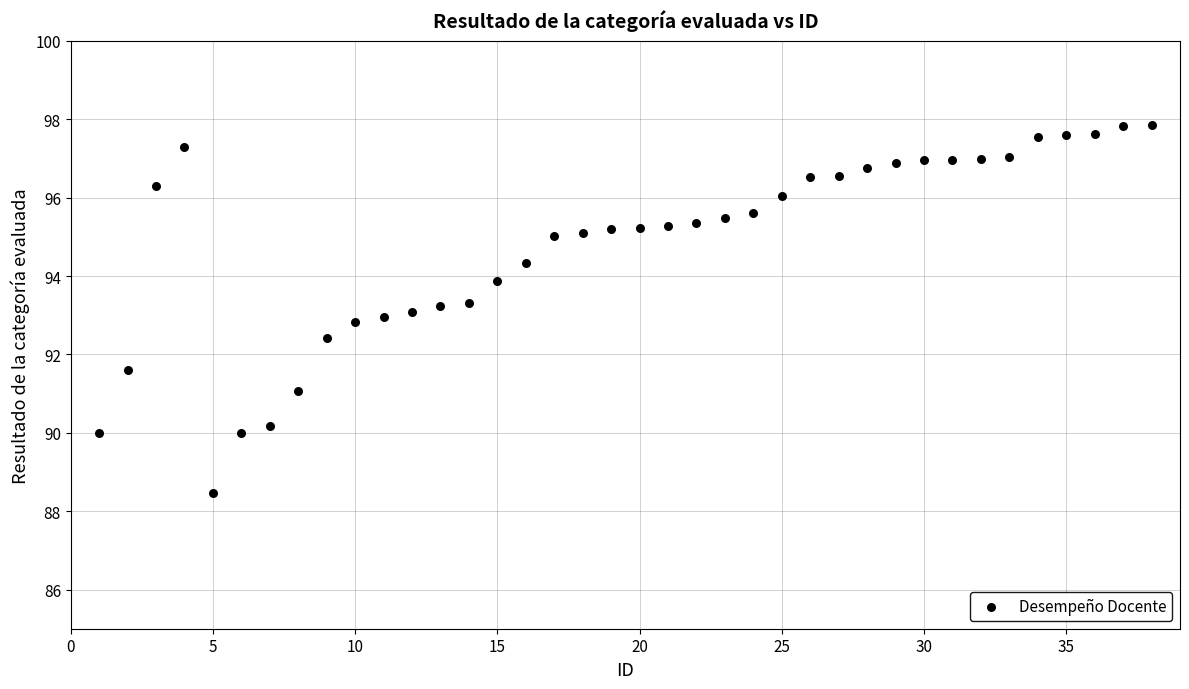

What is the range of X values (max minus min)?

37.0